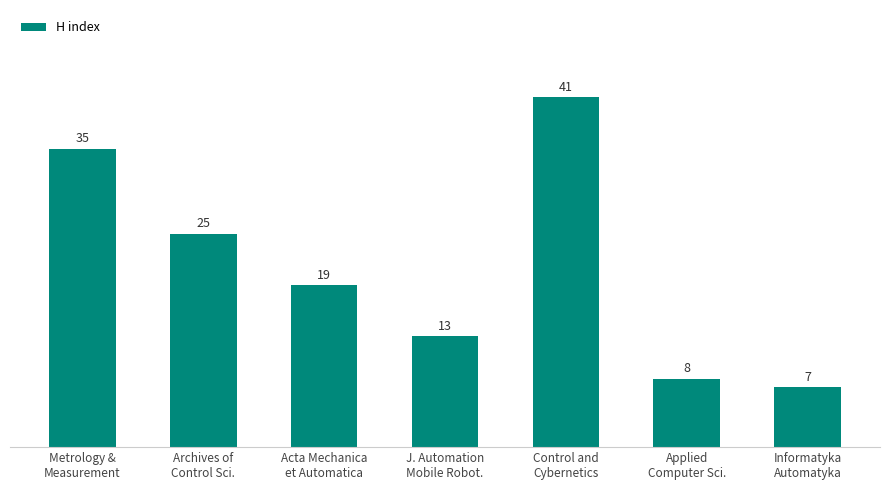

What is the average value?

21